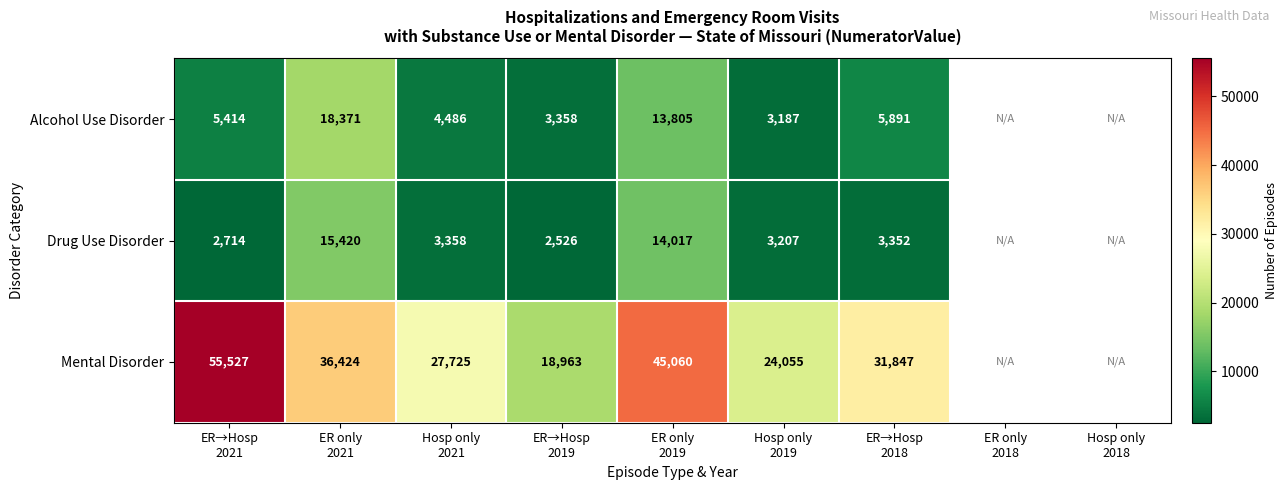

What is the minimum value shown in the chart?

2526.0